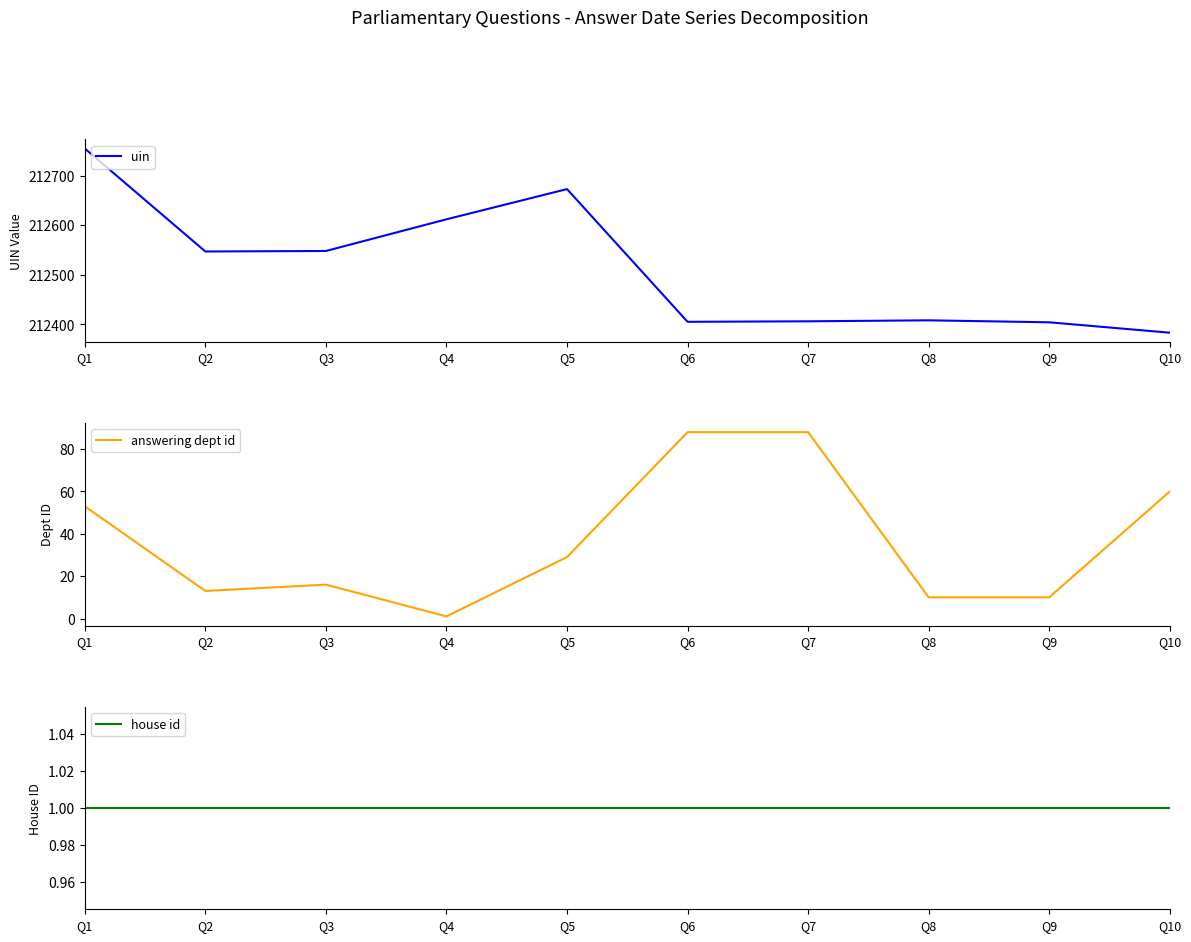

What is the difference between the highest and lowest values at Q5?

212672